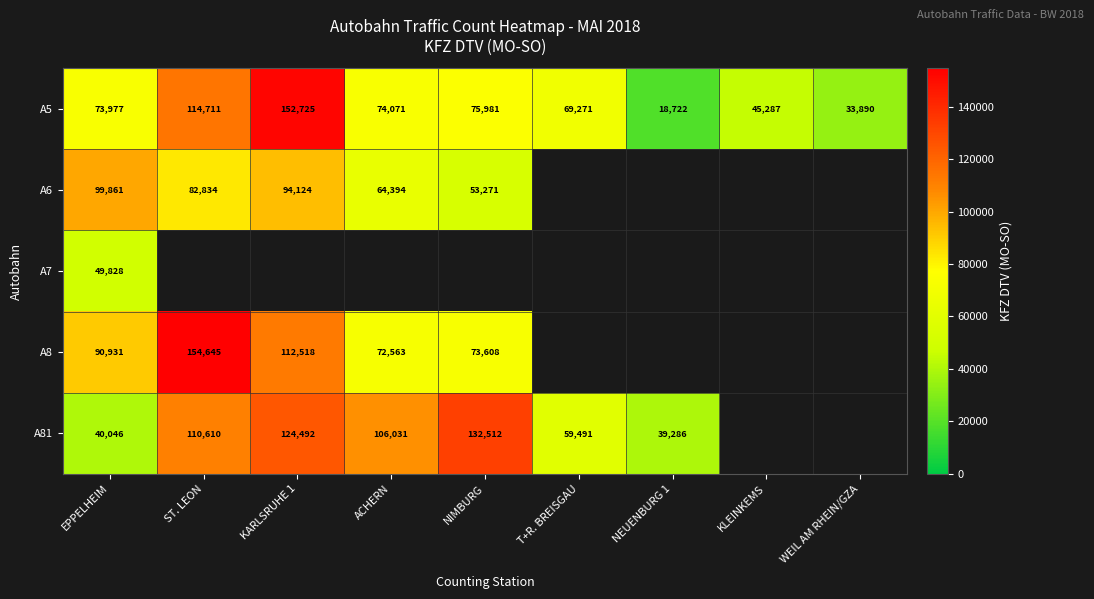

Which has a higher value, ST. LEON or T+R. BREISGAU?

ST. LEON